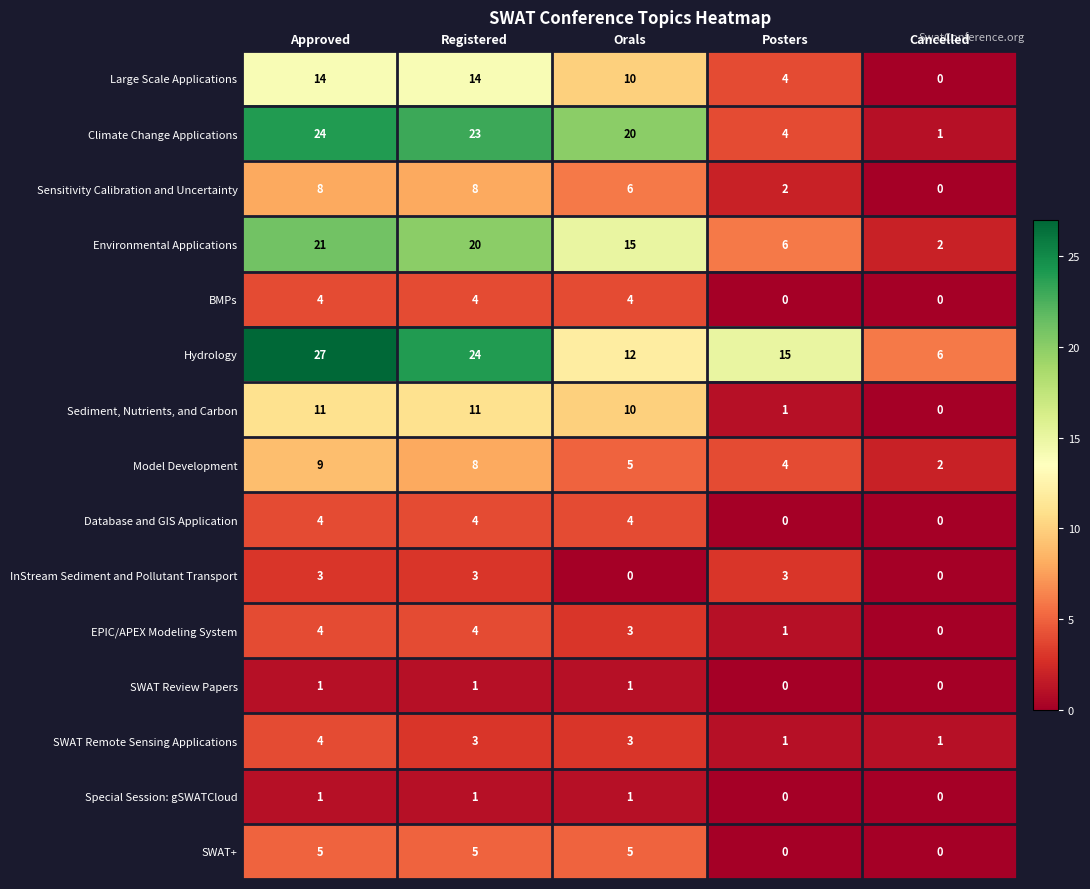

What is the approximate value of Model Development at Orals?

5